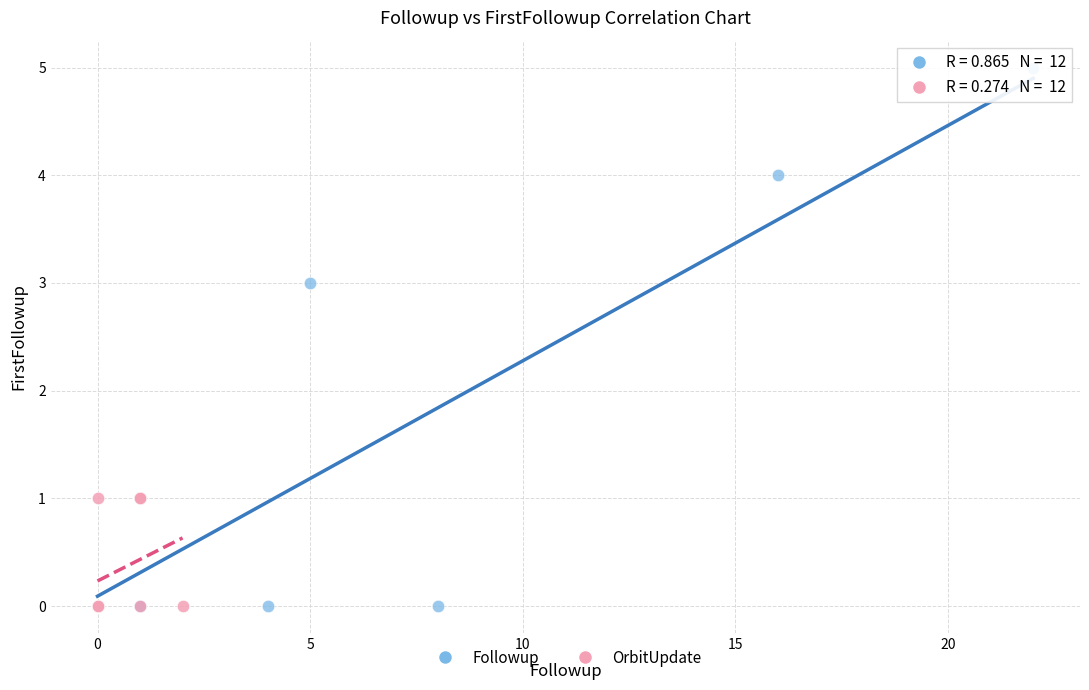

Which series contains the highest Y value?

Followup